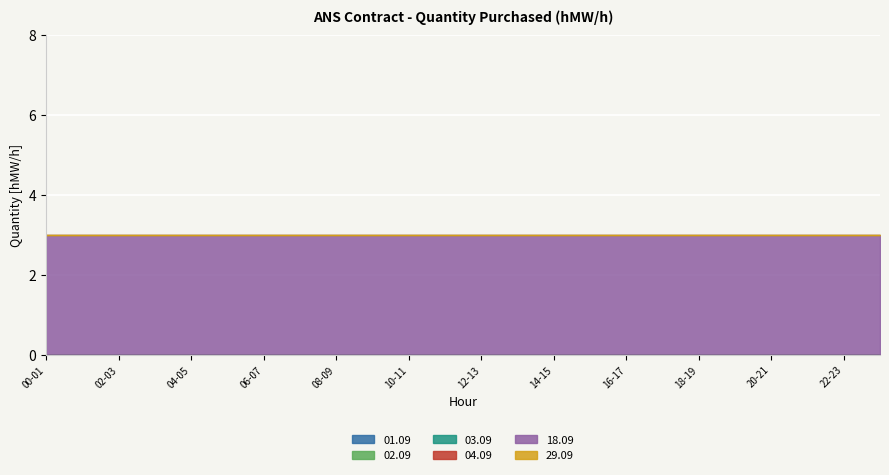

At which category is the sum across all series the highest?

00-01